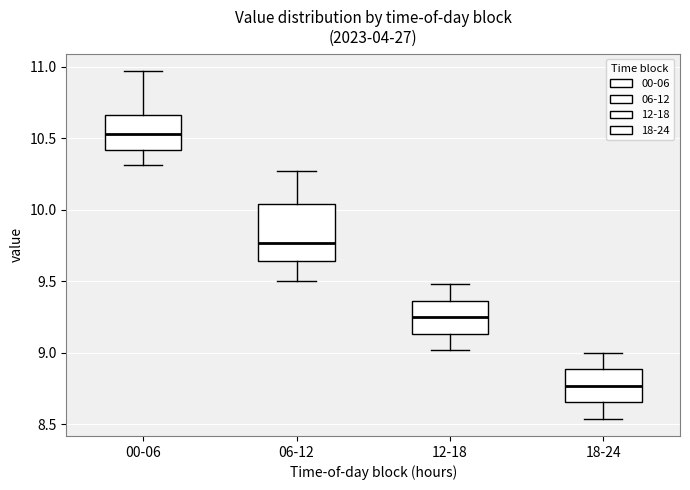

Reading left to right, read every box against the y-axis: the position of its median line, the range the box covers, and the ends of its whiskers. The values are not printed on the chart, so give them approximately, as read against the axis.

00-06: median 10.55, box 10.40 to 10.65, whiskers 10.30 to 10.95
06-12: median 9.75, box 9.65 to 10.05, whiskers 9.50 to 10.25
12-18: median 9.25, box 9.15 to 9.35, whiskers 9.00 to 9.50
18-24: median 8.75, box 8.65 to 8.90, whiskers 8.55 to 9.00